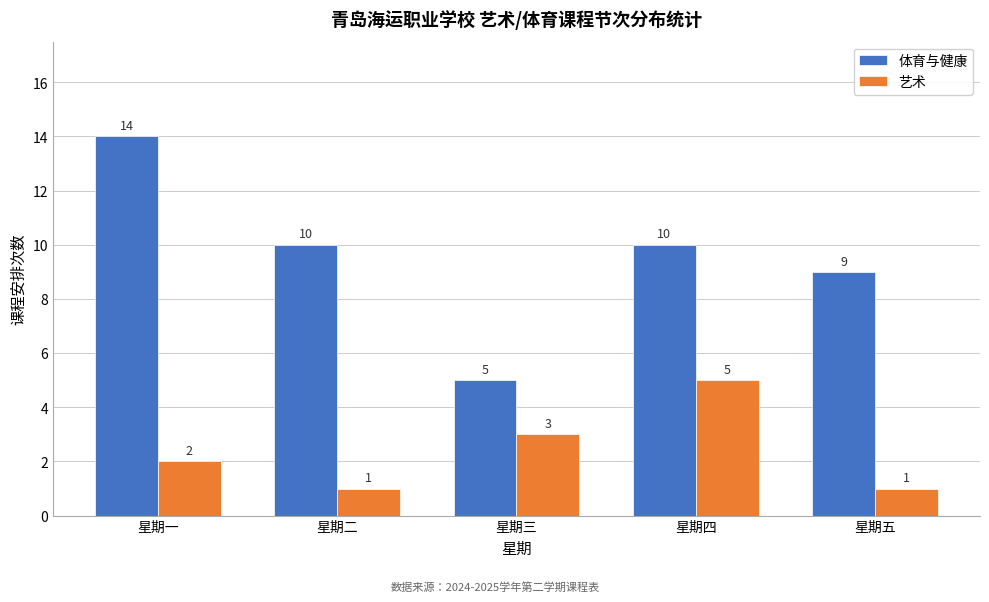

Reading right to left, list all the values displayed in this chart.

体育与健康: 9	10	5	10	14
艺术: 1	5	3	1	2